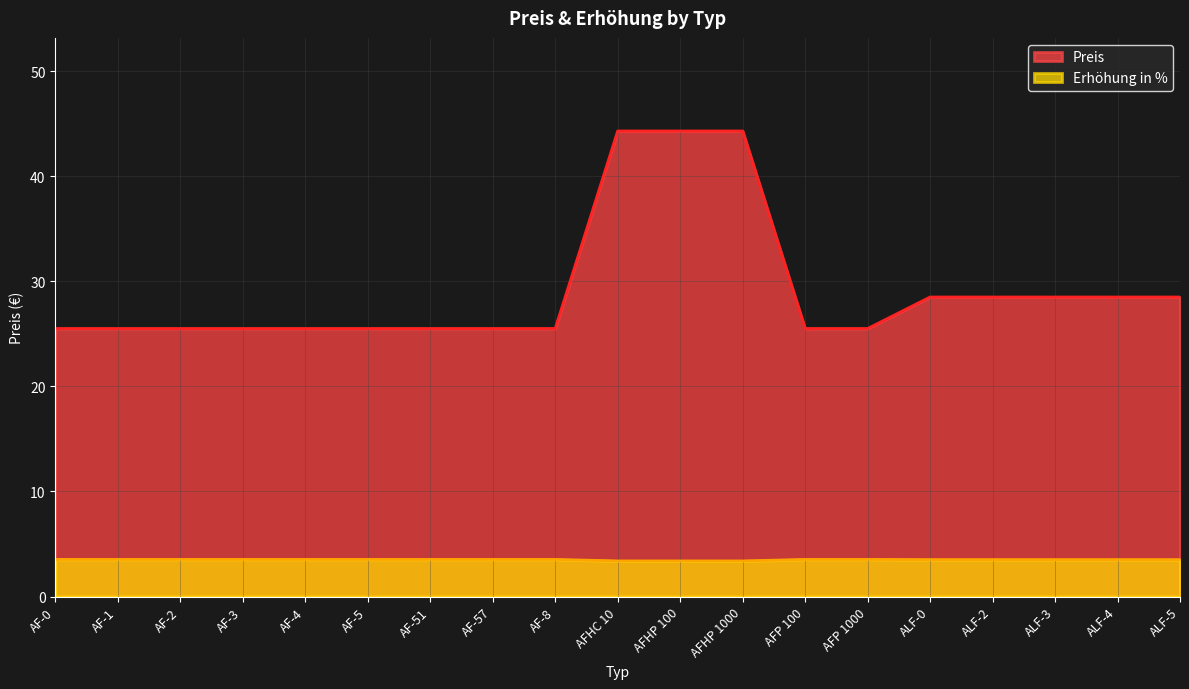

What is the difference between the highest and lowest values at AFHP 1000?

40.9